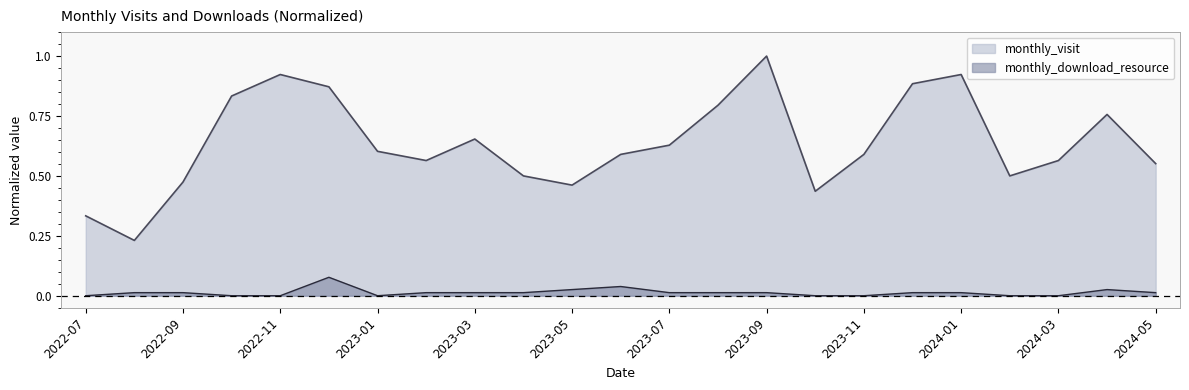

What is the greatest value displayed?

1.0